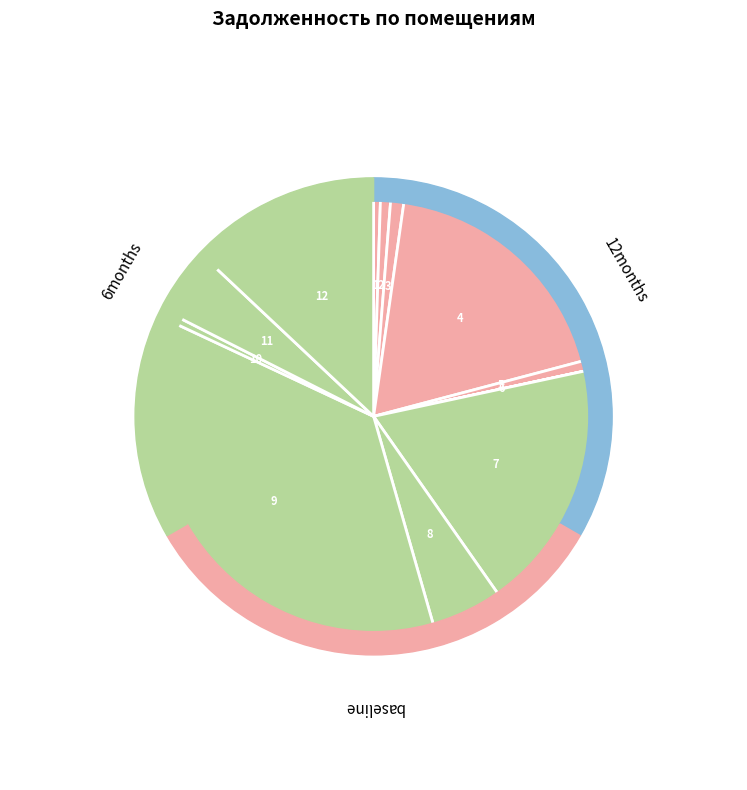

To the nearest percent, what portion does 12 represent?

13%